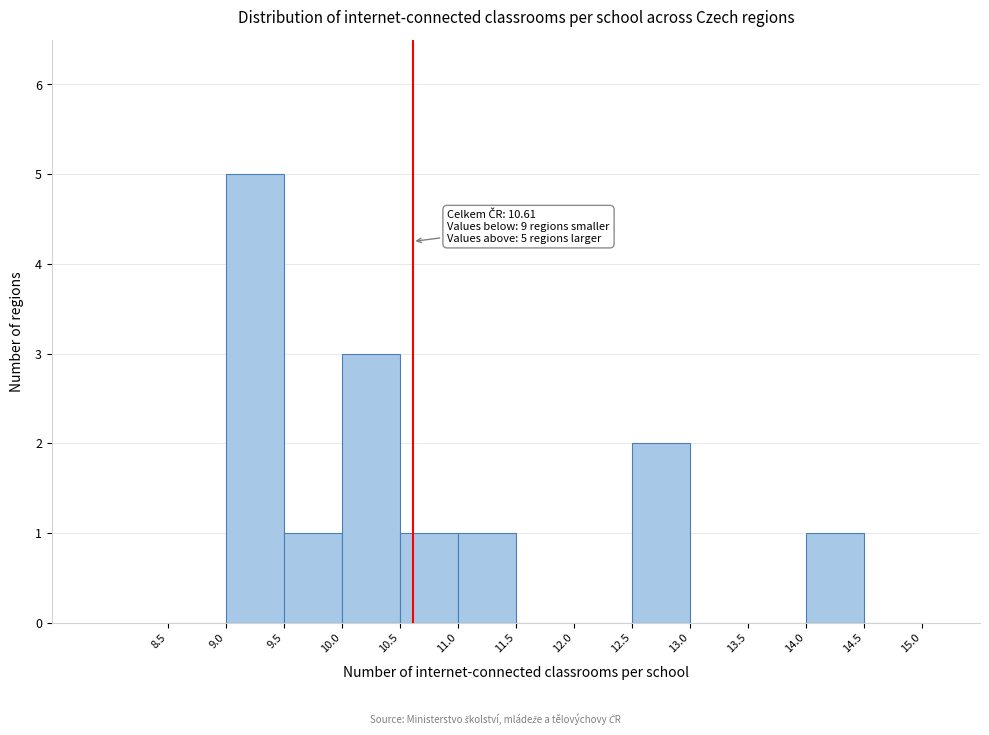

Over which range of the x-axis is the bar tallest?

9.0 to 9.5